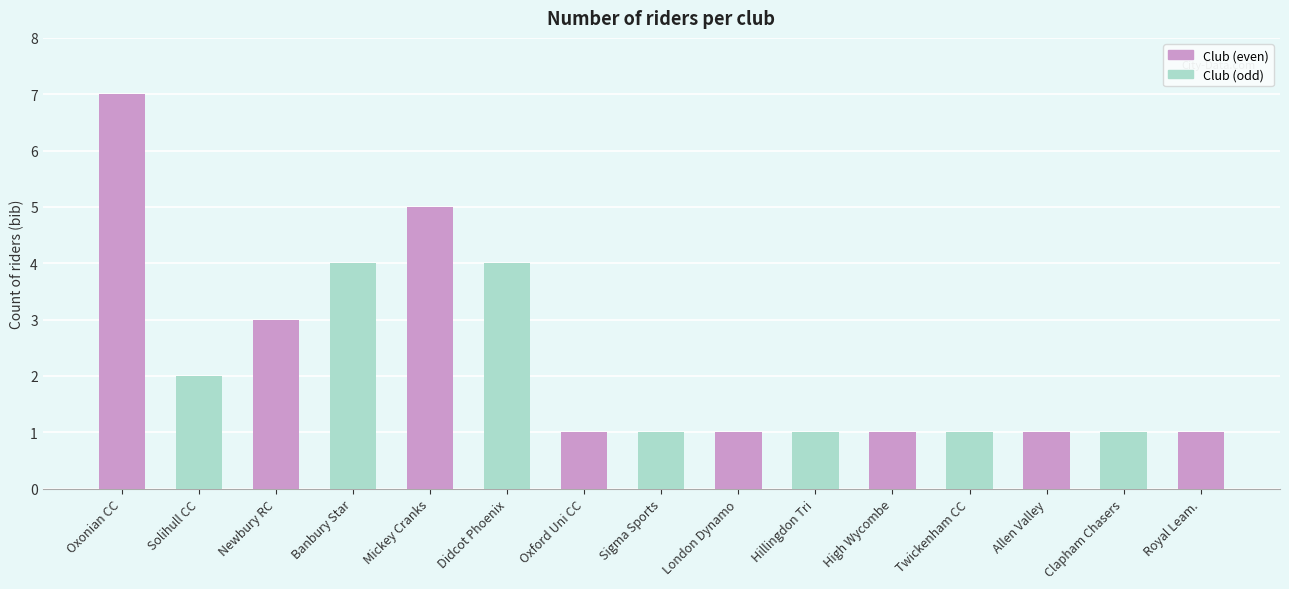

Reading right to left, what are all the values shown in this chart?

Royal Leam.=1	Clapham Chasers=1	Allen Valley=1	Twickenham CC=1	High Wycombe=1	Hillingdon Tri=1	London Dynamo=1	Sigma Sports=1	Oxford Uni CC=1	Didcot Phoenix=4	Mickey Cranks=5	Banbury Star=4	Newbury RC=3	Solihull CC=2	Oxonian CC=7